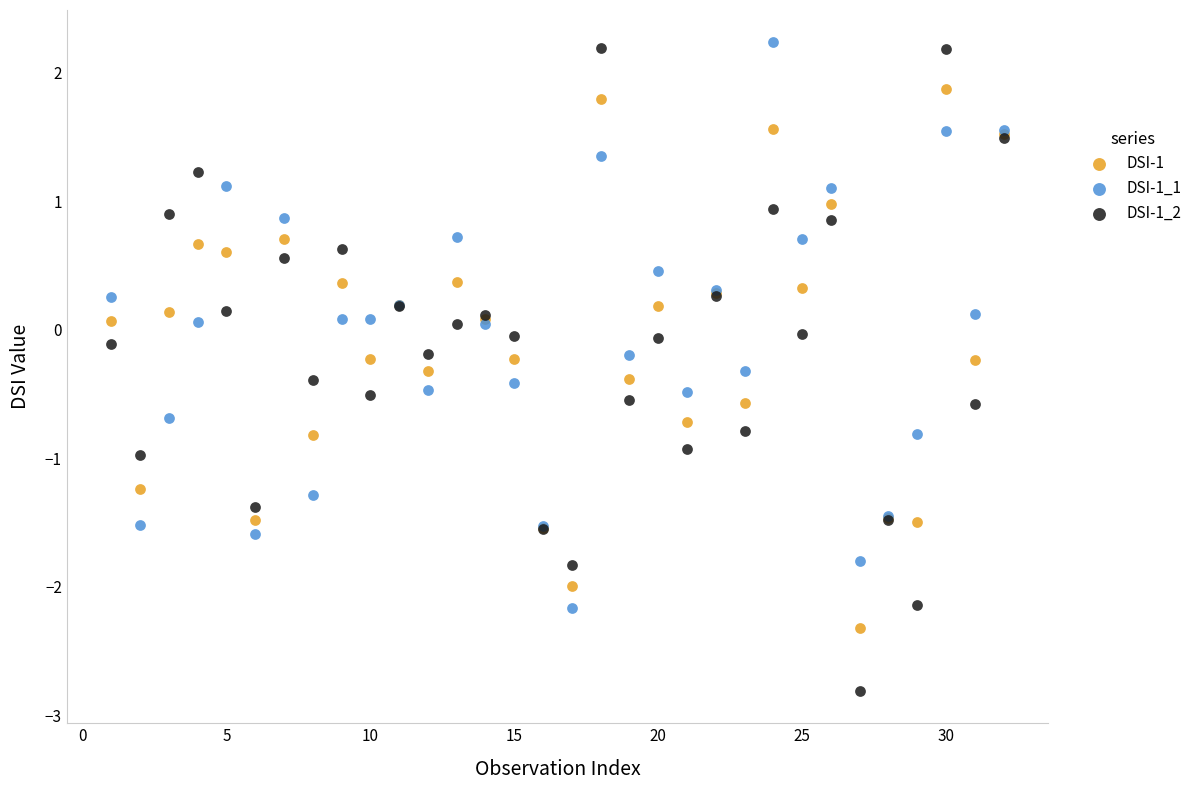

What is the X range (max minus min) for the scatter plot?

31.0